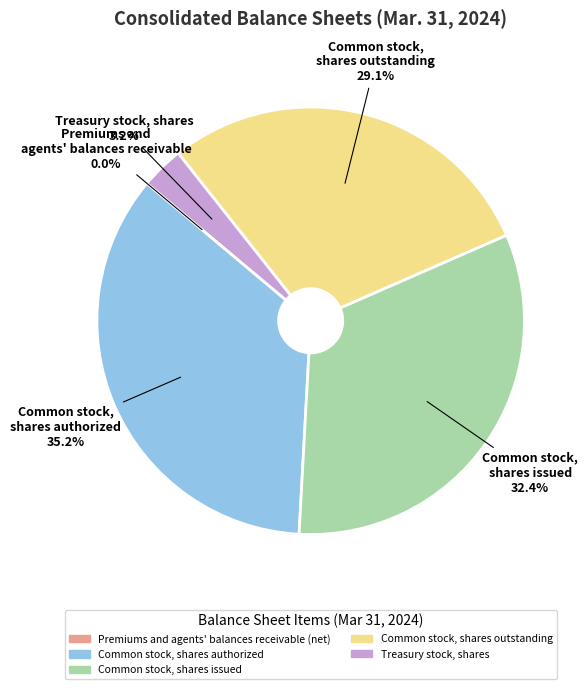

To the nearest percent, what is the difference between the largest and smallest slice percentages?

35%